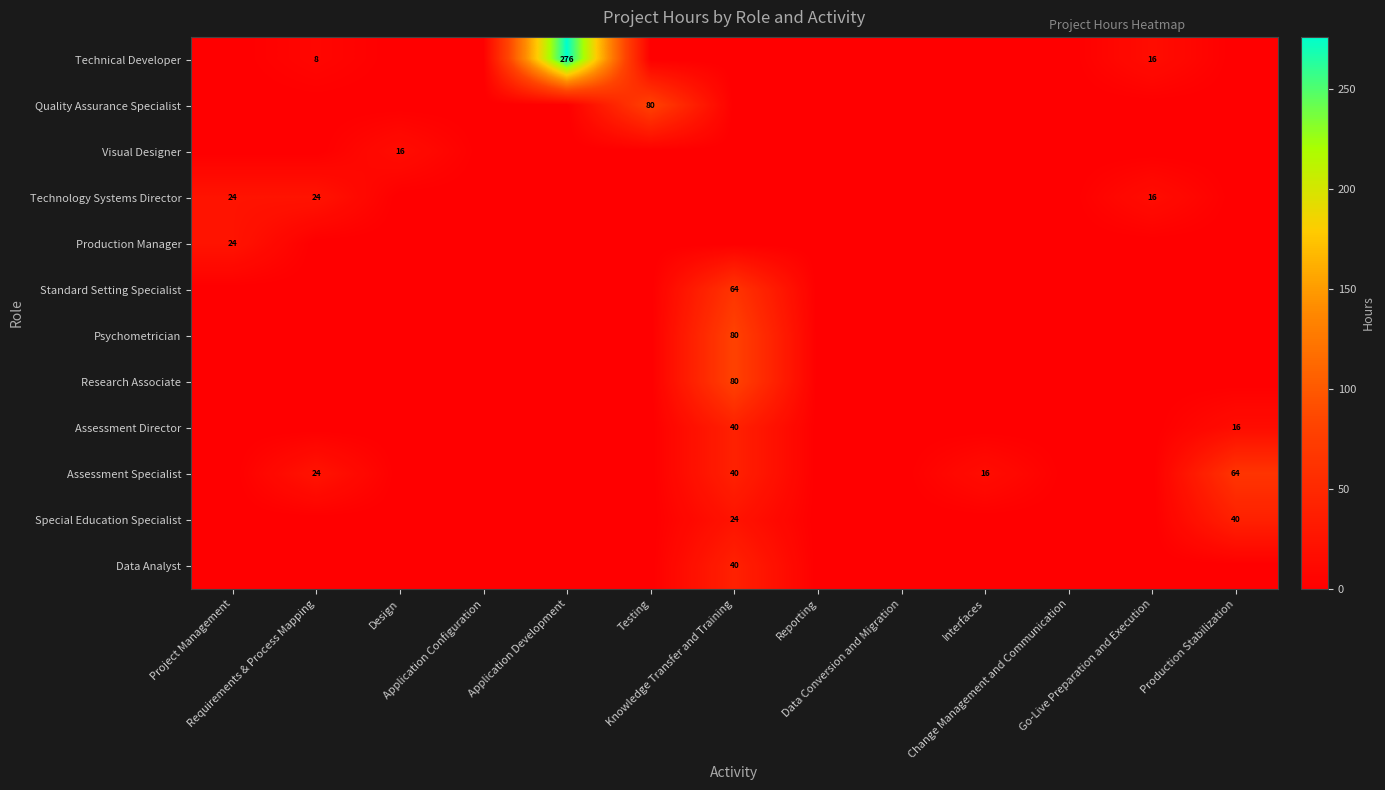

List the series in order of their peak value, lowest first.

Visual Designer, Technology Systems Director, Production Manager, Assessment Director, Special Education Specialist, Data Analyst, Standard Setting Specialist, Assessment Specialist, Quality Assurance Specialist, Psychometrician, Research Associate, Technical Developer